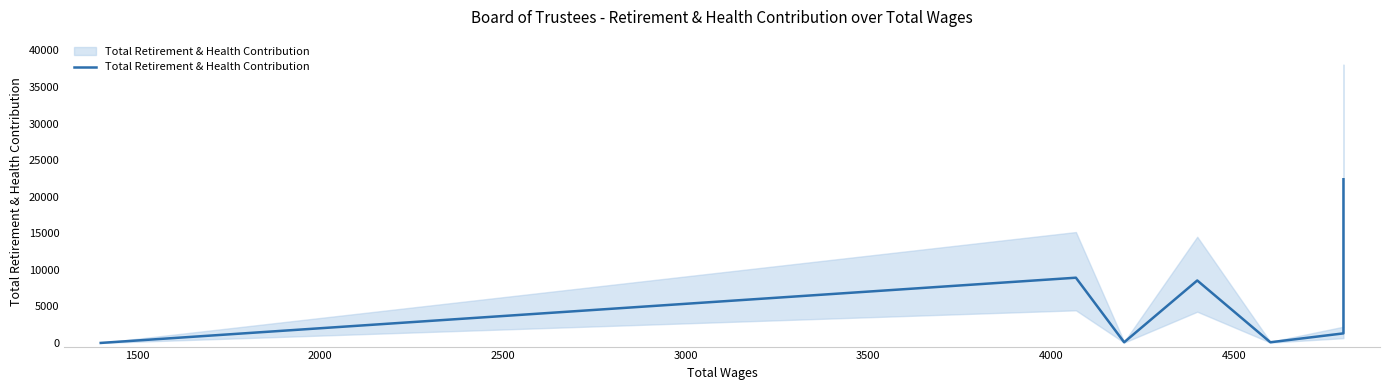

What is the maximum value shown in the chart?

22375.3